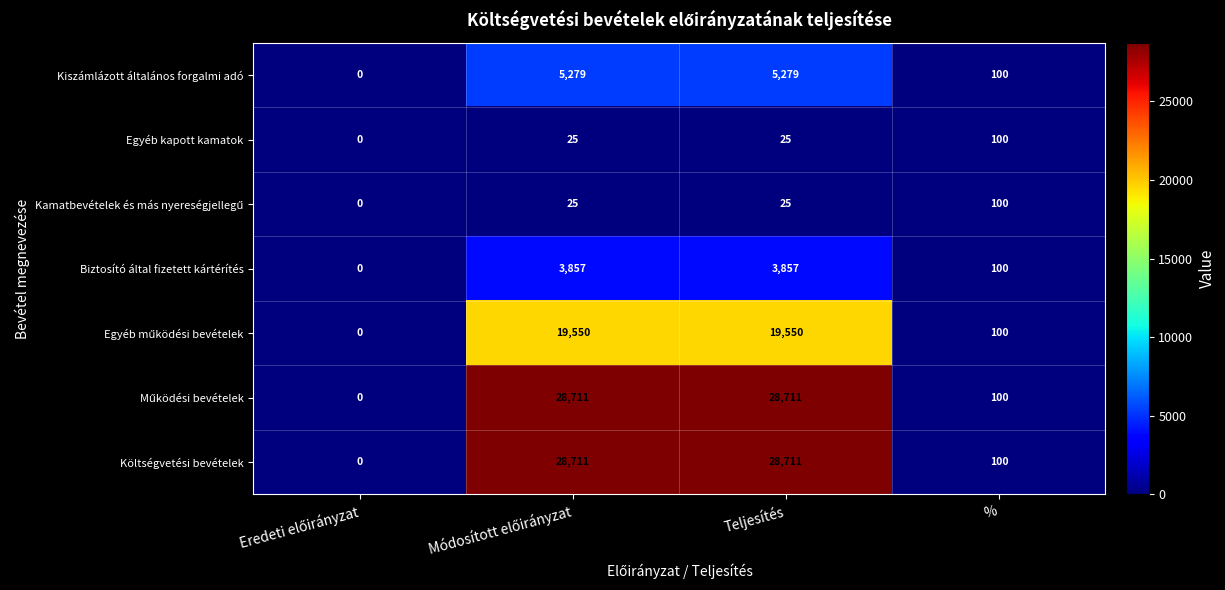

How many data points does each series have?

4